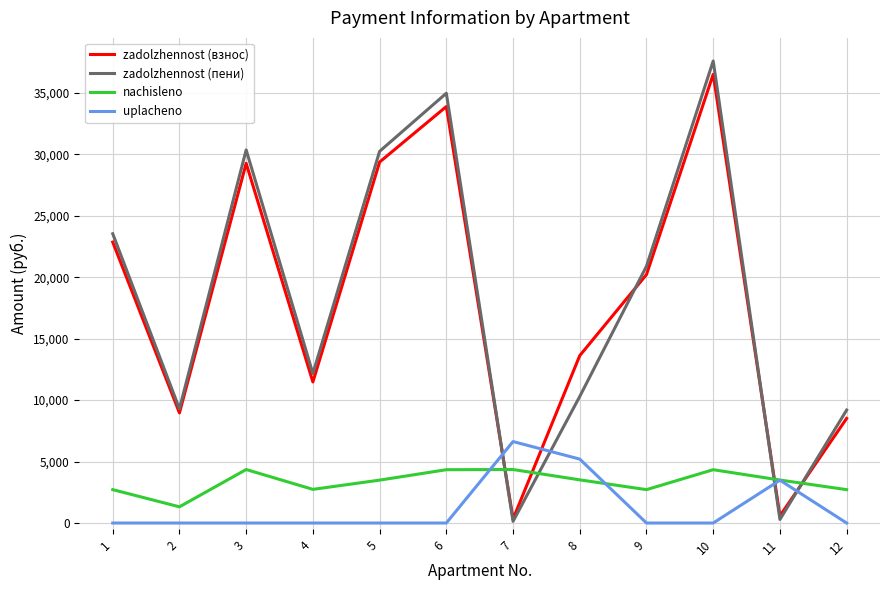

The value of nachisleno at 2 is 1316.9. True or false?

True